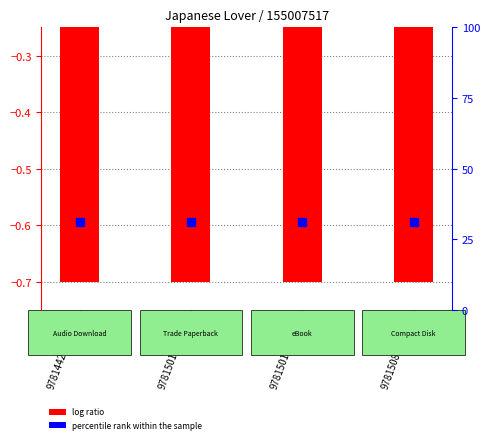

Is the value of percentile rank within the sample at 9781442391246 greater than the value of log ratio at 9781501116995?

Yes